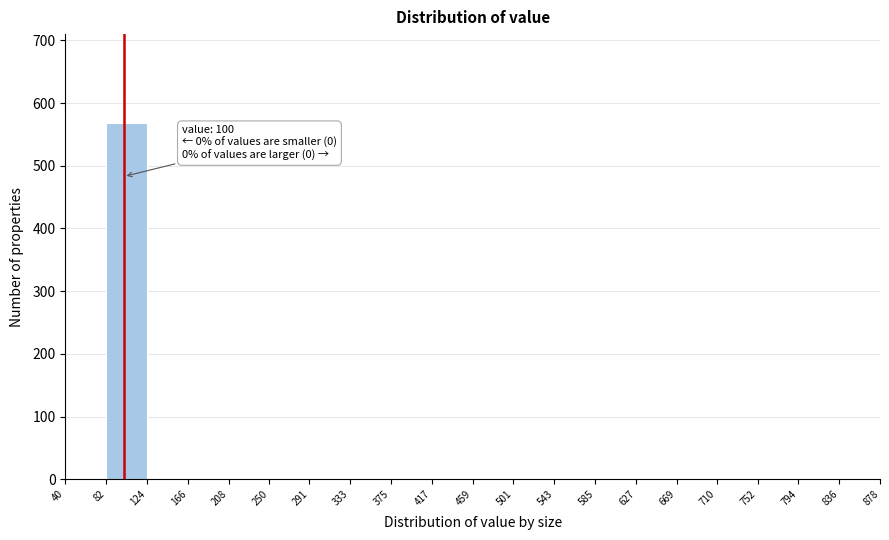

Over which range of the x-axis is the bar tallest?

82 to 124